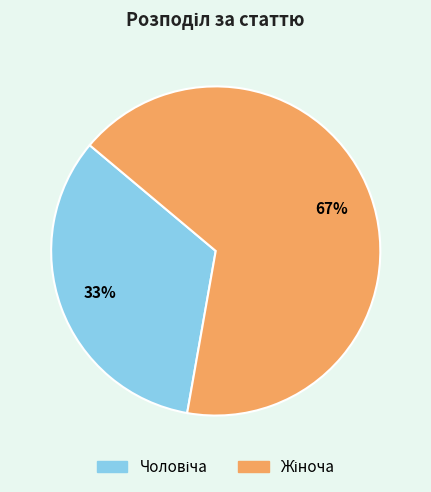

To the nearest percent, what is the average slice percentage?

50%